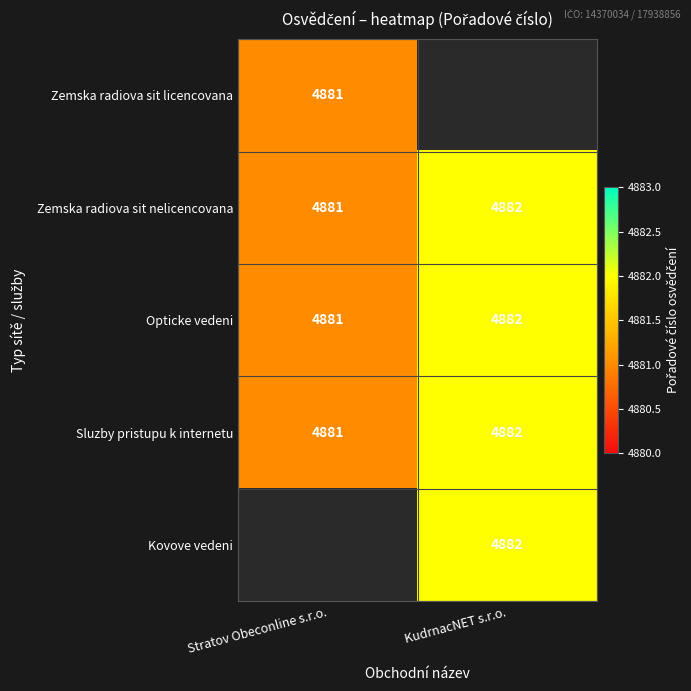

List the labels in order of Sluzby pristupu k internetu value, largest first.

KudrnacNET s.r.o., Stratov Obeconline s.r.o.